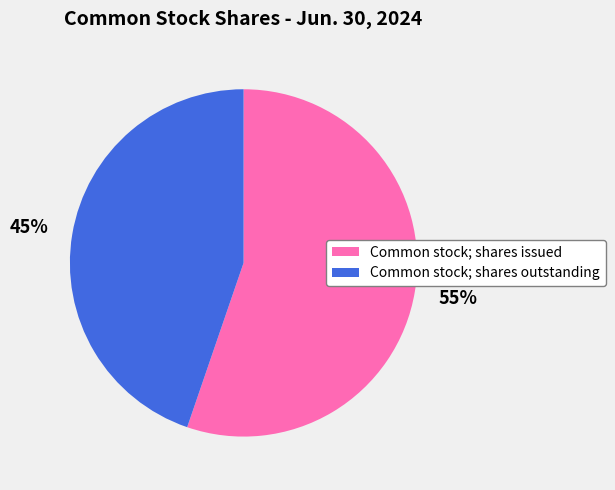

To the nearest percent, what percentage of the pie is Common stock; shares outstanding?

45%